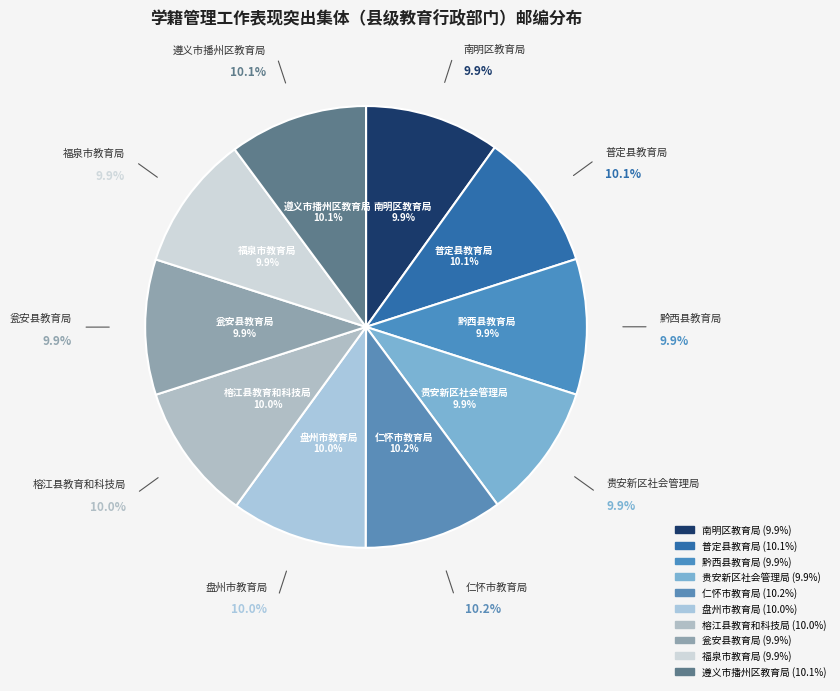

How many slices are in this pie chart?

10